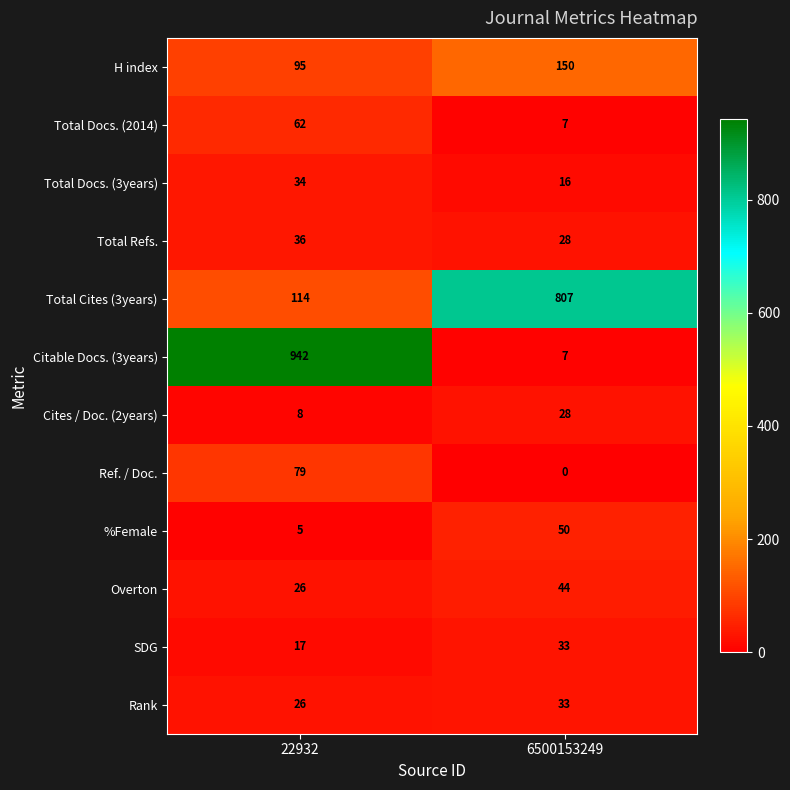

What value does the Total Cites (3years) series have at 6500153249, to the nearest 10?

810